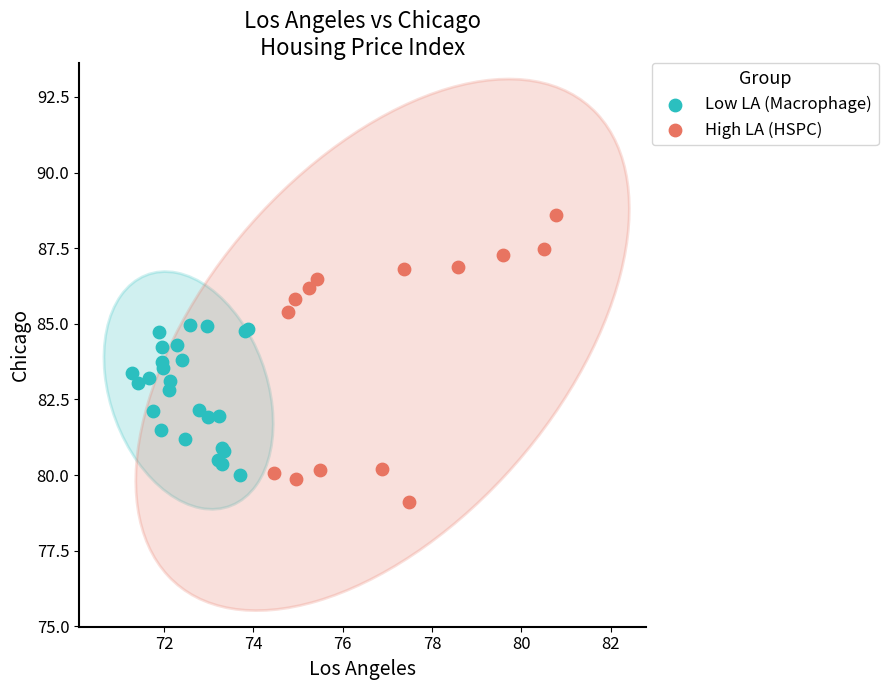

Which series has the largest Y range (max minus min)?

High LA (HSPC)